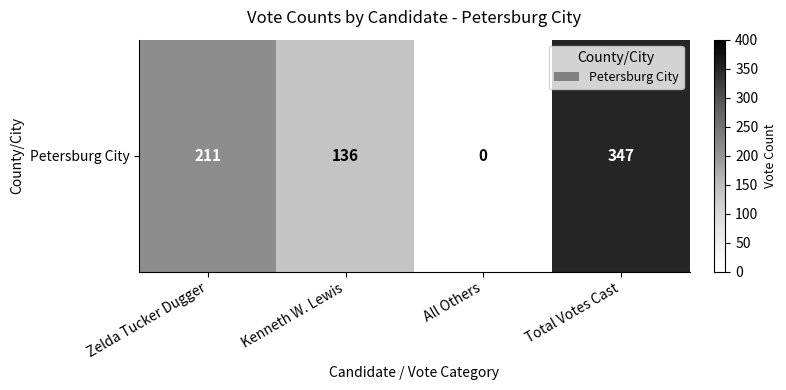

Count the values in the range 136 to 347.

3